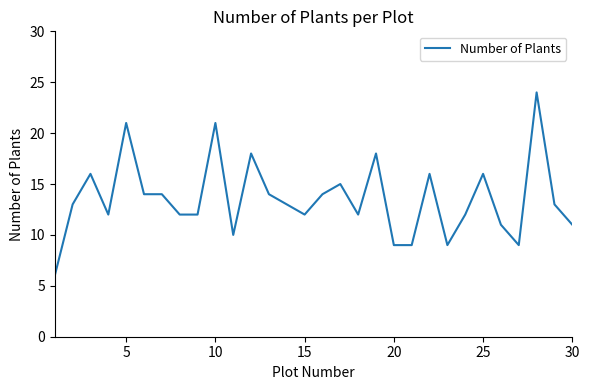

What is the maximum value shown in the chart?

24